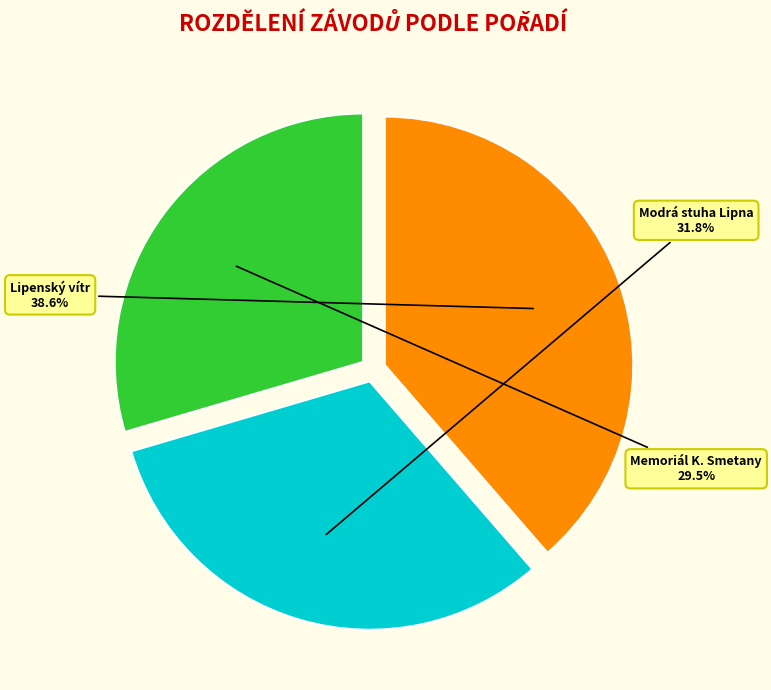

Approximately how many times larger is the value at Memoriál K. Smetany compared to Modrá stuha Lipna?

0.9